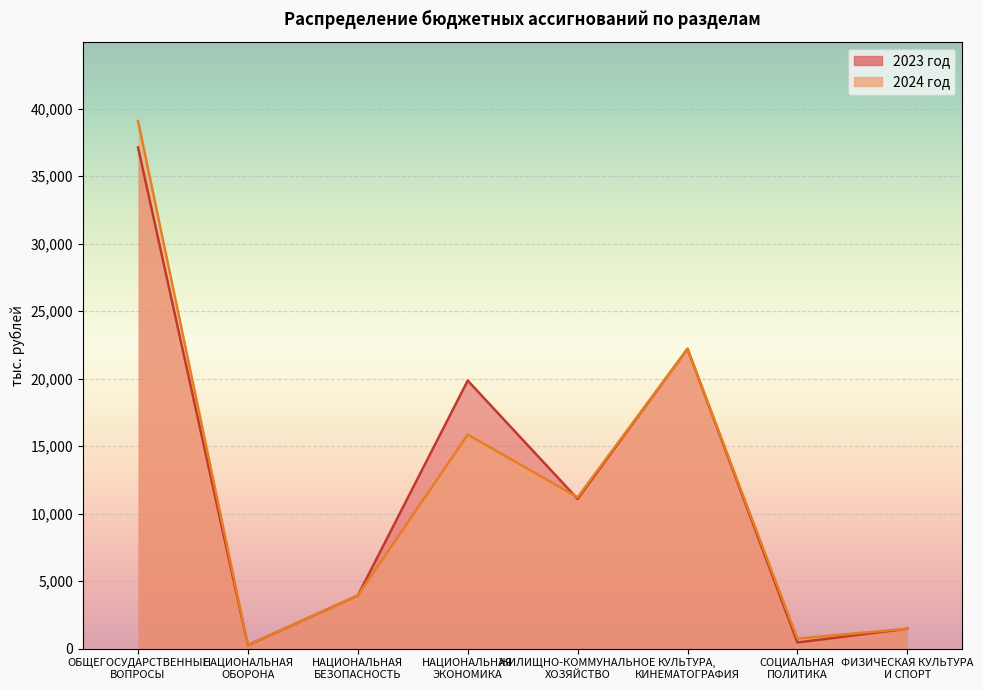

Count the number of categories in the chart.

8